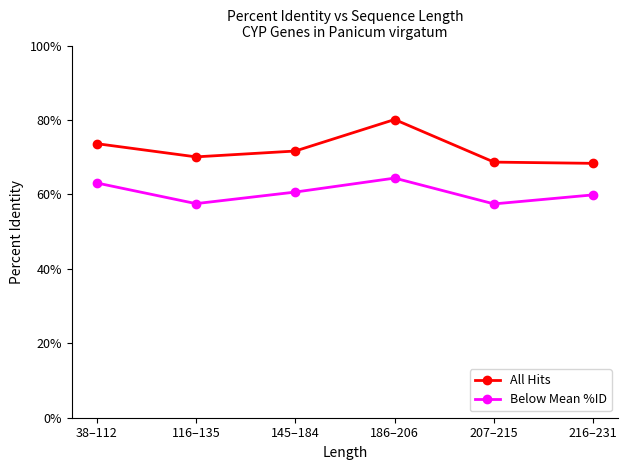

What is the sum of all Below Mean %ID values?

362.9